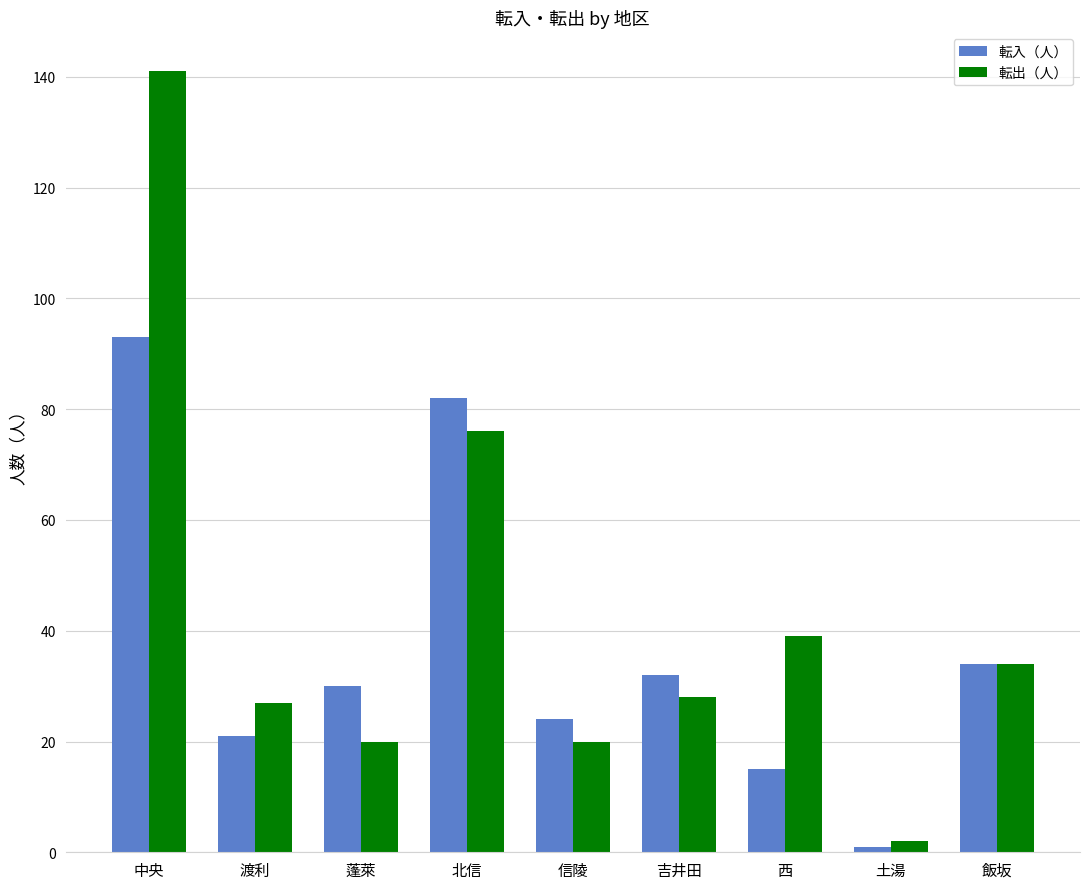

What is the value of the 転入（人） bar at the 2nd from the left?

21